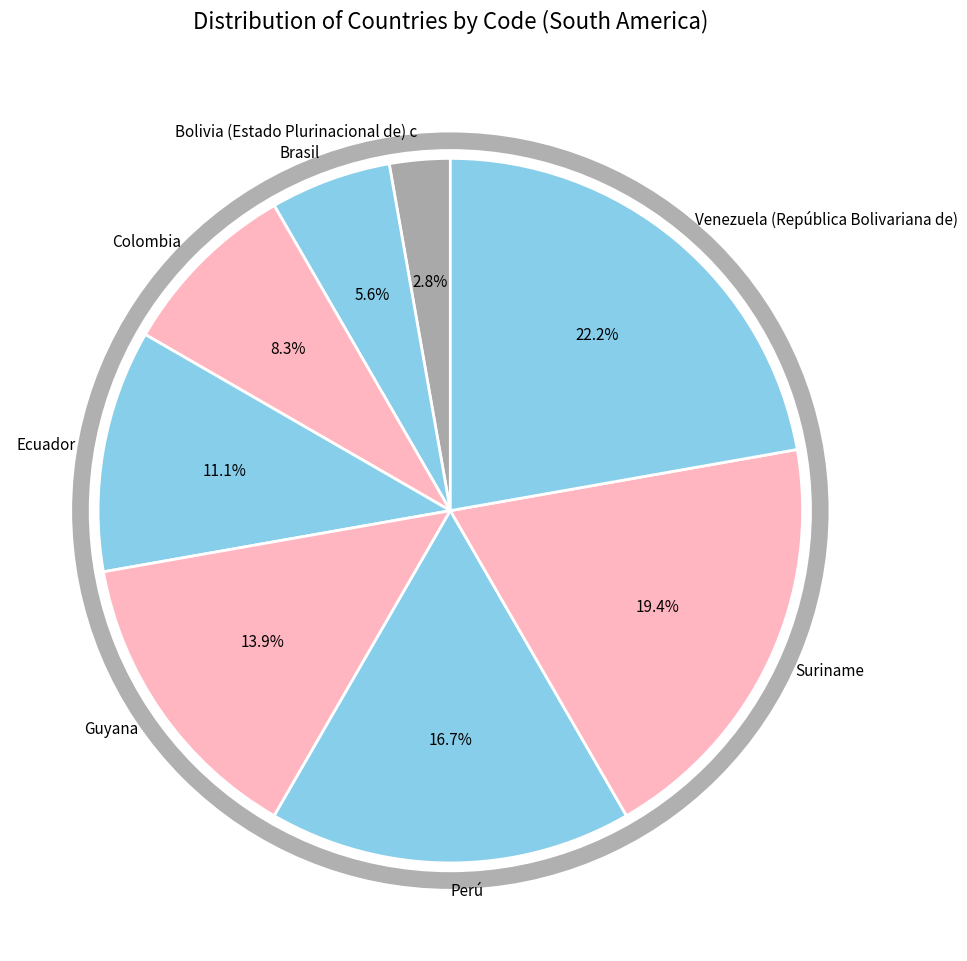

What percentage is the Perú slice, to the nearest percent?

17%